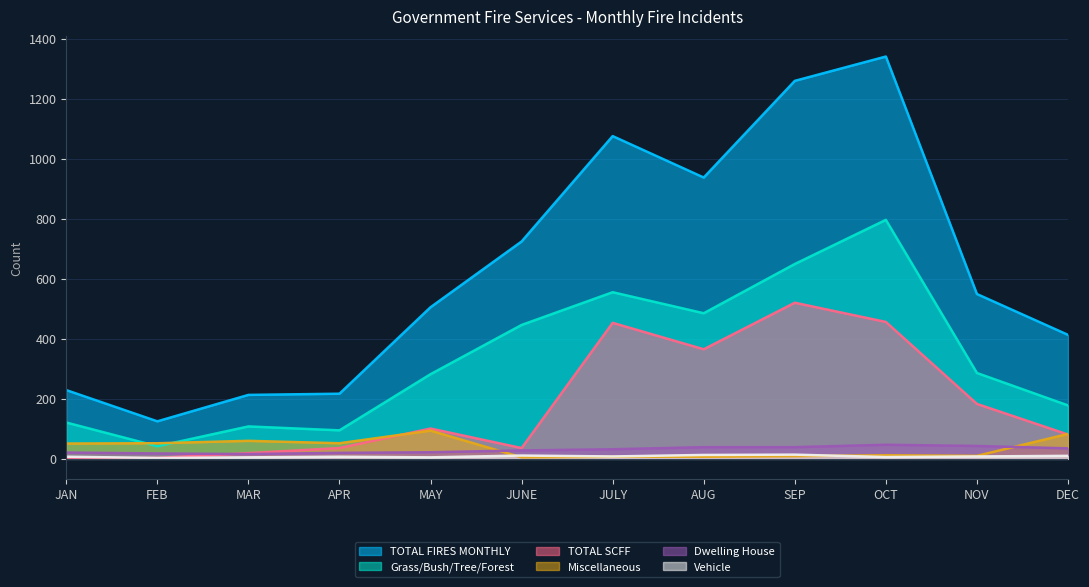

Does the chart display data point markers on the line(s)?

No